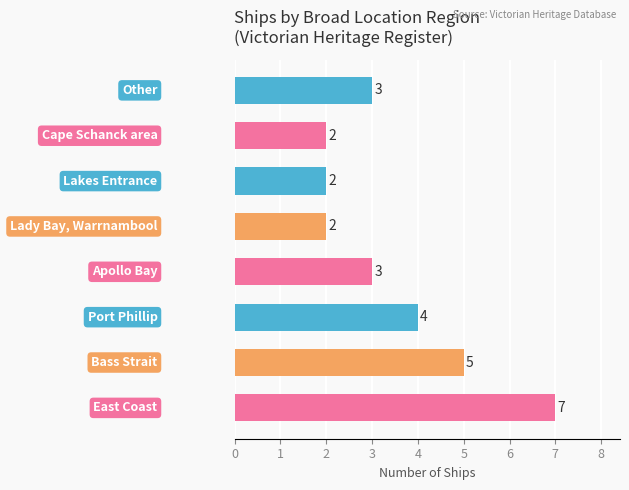

Reading bottom to top, transcribe all the data shown in this chart.

7	5	4	3	2	2	2	3